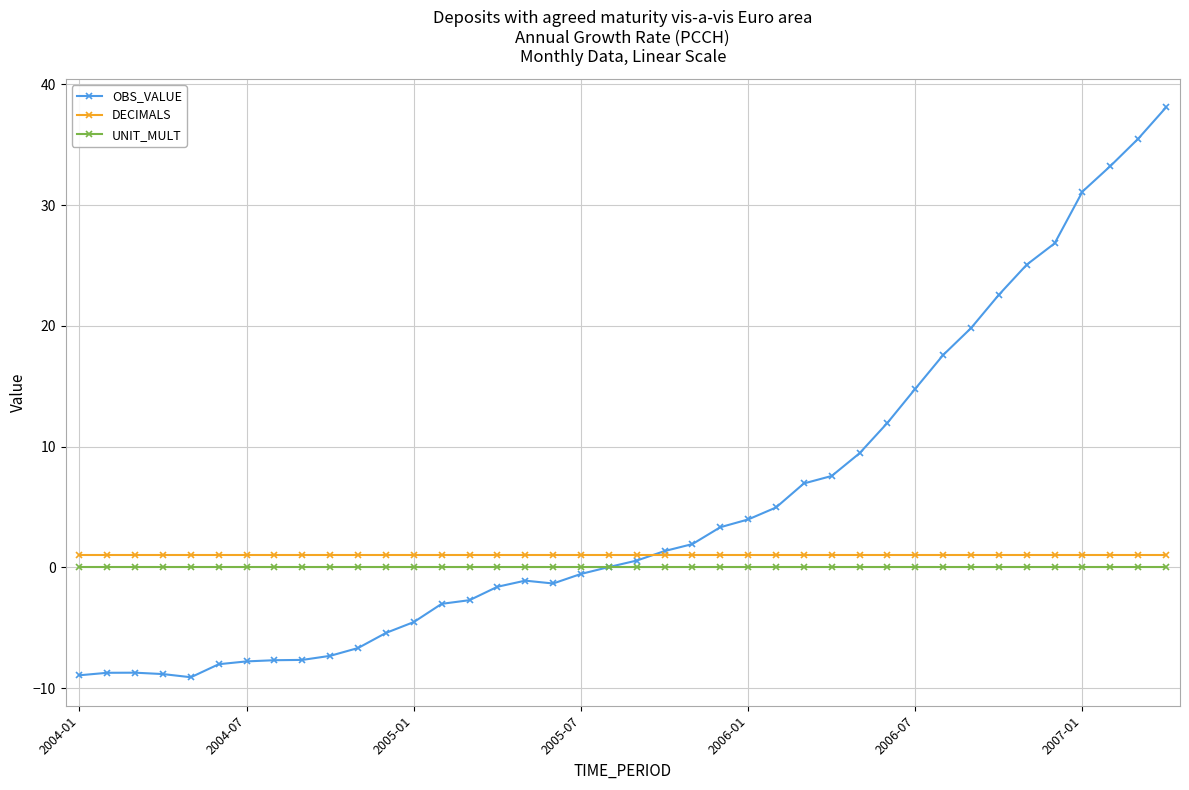

Which series has the largest total across all categories?

OBS_VALUE